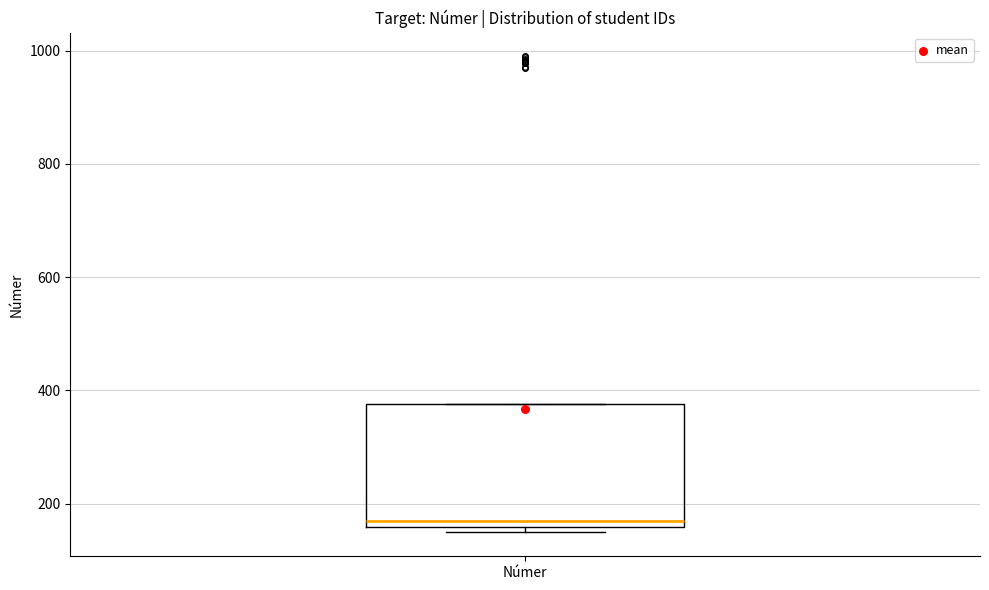

Read this box plot against the y-axis: the position of the median line, the range covered by the box, and the ends of both whiskers. The values are not printed on the chart, so give them approximately, as read against the axis.

median 160 (just above the box's lower edge), box 160 to 380, whiskers 140 to 380